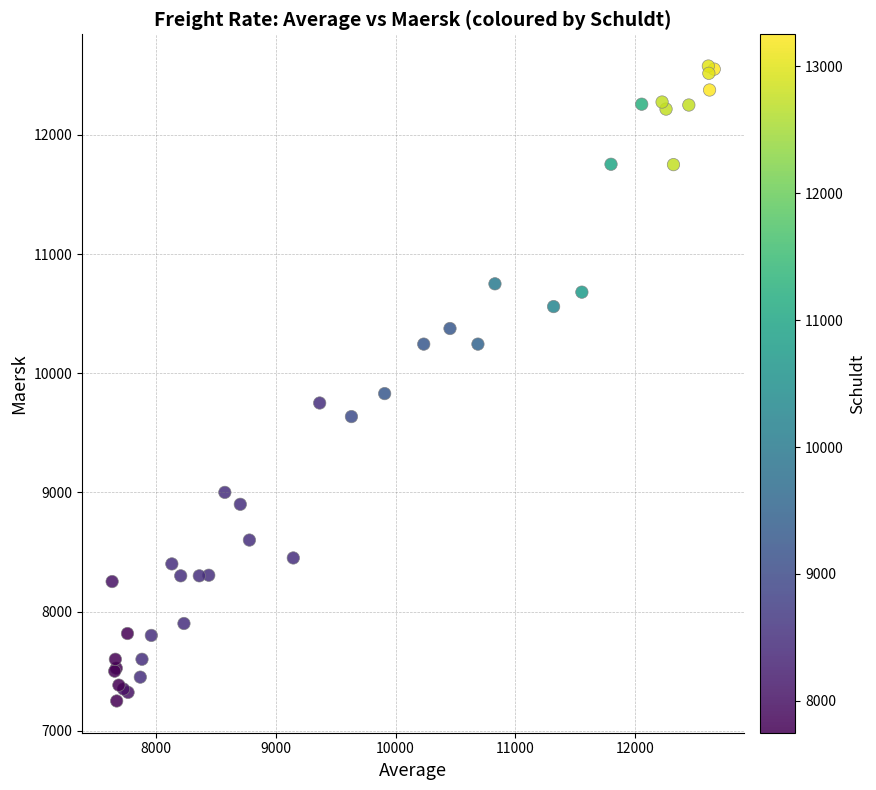

What Y value in the scatter plot is closest to 9913?

9829